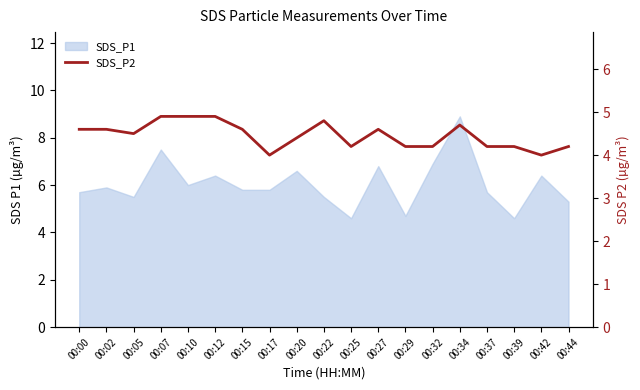

Where is the first local minimum?

00:05